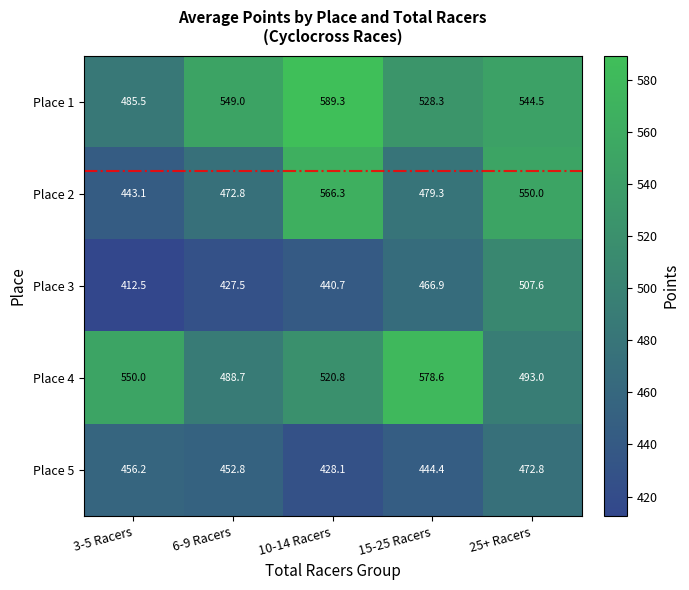

At which label is Place 4 closest to 533?

10-14 Racers